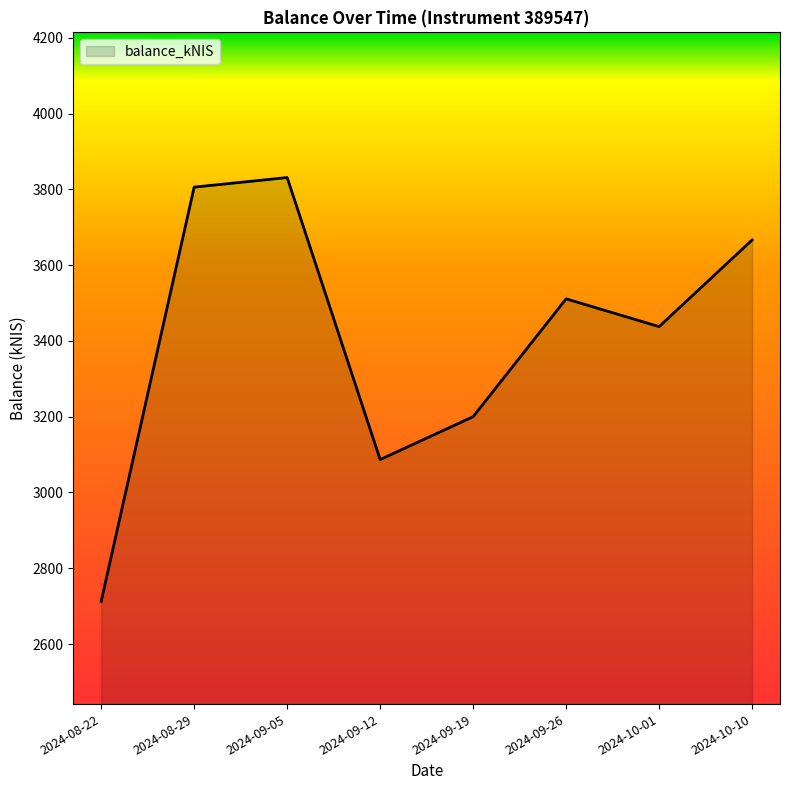

Does the chart display data point markers on the line(s)?

No